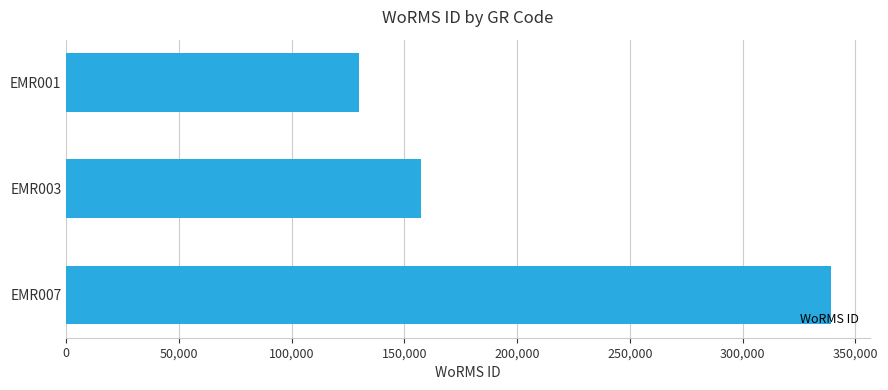

Approximately how many times larger is the value at EMR001 compared to EMR007?

0.4